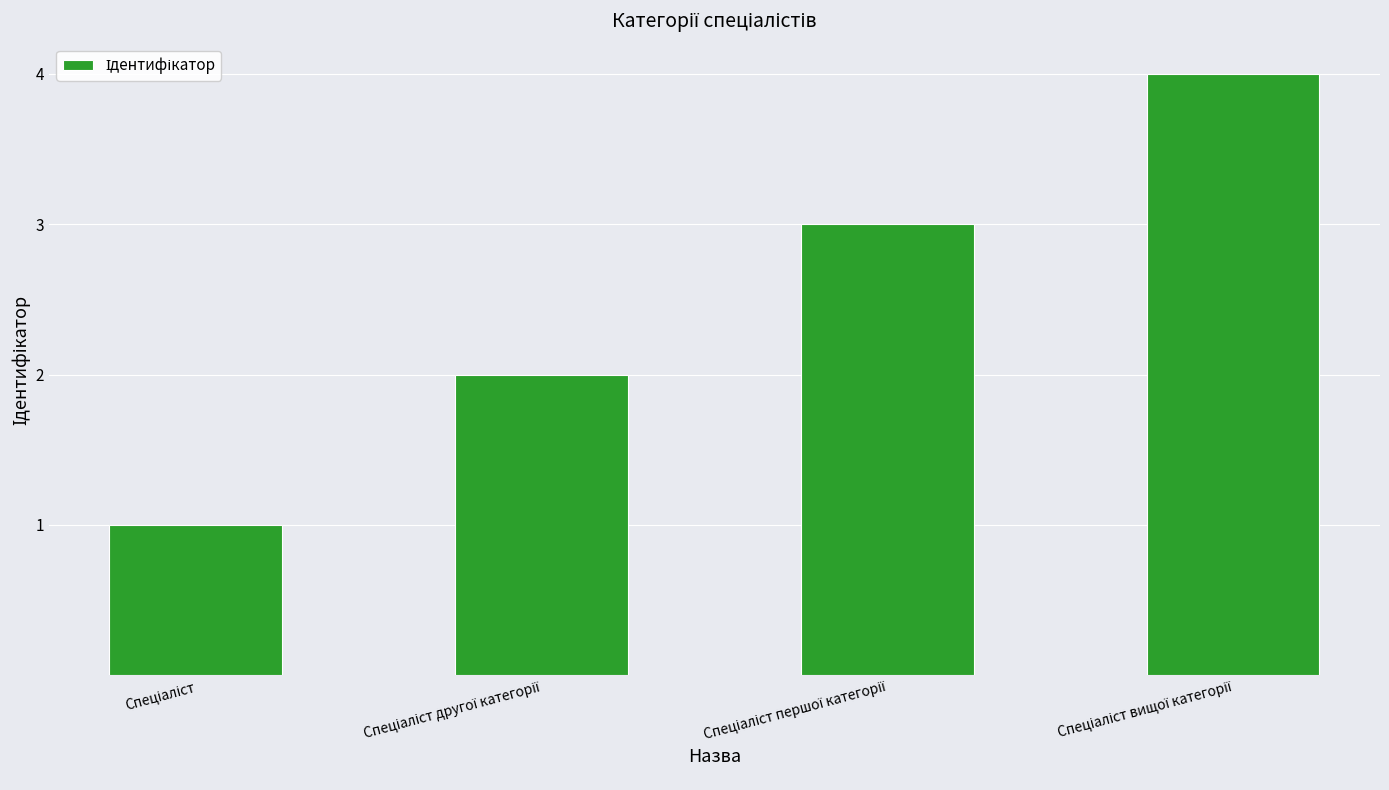

What is the difference between the maximum and minimum values?

3